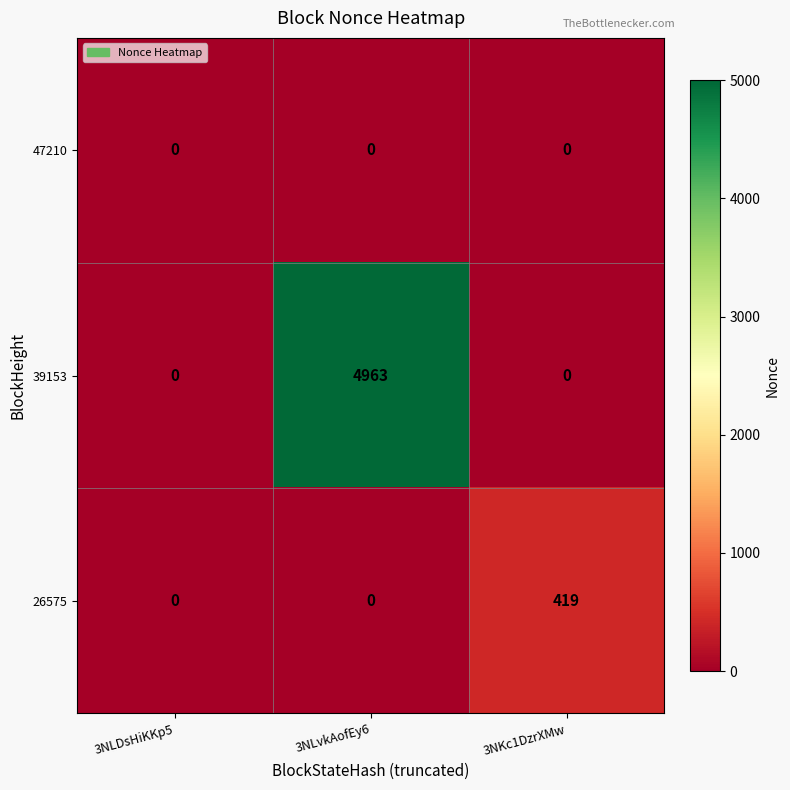

Reading right to left, list all the values displayed in this chart.

47210: 3NKc1DzrXMw=0	3NLvkAofEy6=0	3NLDsHiKKp5=0
39153: 3NKc1DzrXMw=0	3NLvkAofEy6=4963	3NLDsHiKKp5=0
26575: 3NKc1DzrXMw=419	3NLvkAofEy6=0	3NLDsHiKKp5=0